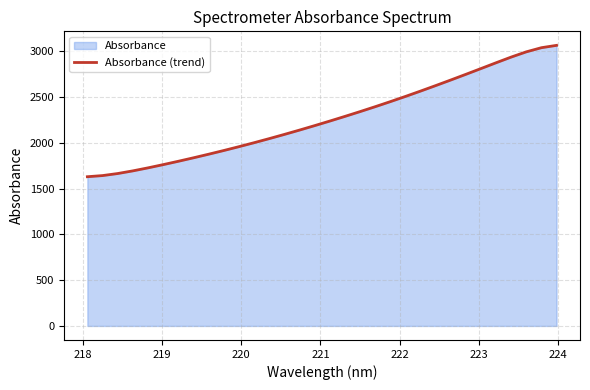

What is the value of the 21st point from the left?

2448.3